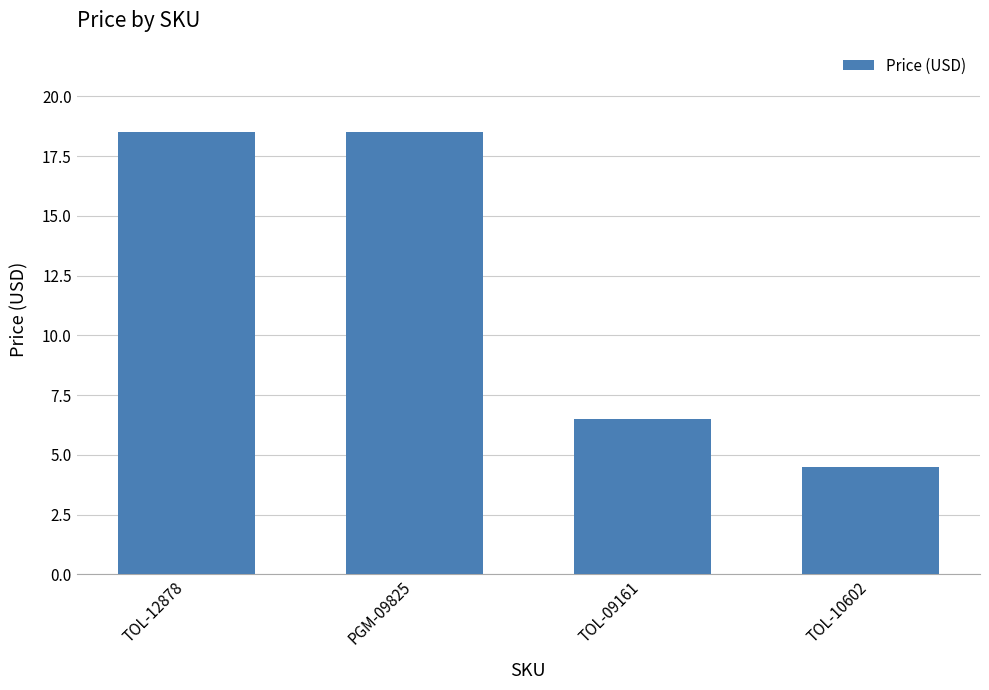

Which label corresponds to the smallest value in the chart?

TOL-10602